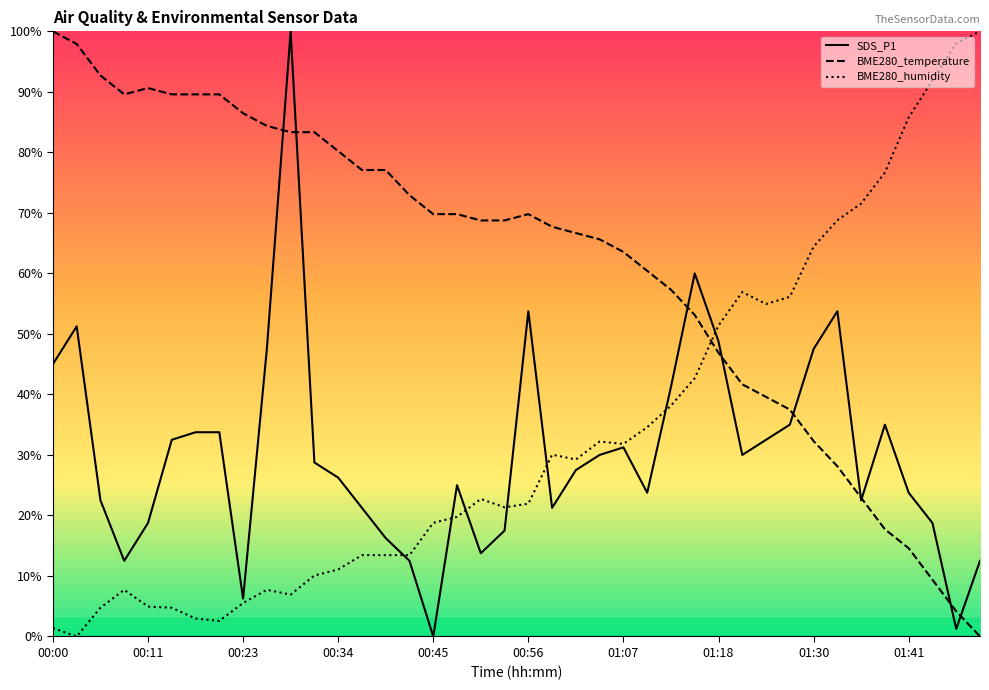

Reading left to right, transcribe all the data shown in this chart.

SDS_P1: 00:00=45.0	00:03=51.3	00:06=22.5	00:09=12.5	00:11=18.7	00:14=32.5	00:17=33.8	00:20=33.8	00:23=6.3	00:25=47.5	00:28=100.0	00:31=28.8	00:34=26.3	00:36=21.3	00:39=16.2	00:42=12.5	00:45=0.0	00:48=25.0	00:50=13.7	00:53=17.5	00:56=53.8	00:59=21.3	01:02=27.5	01:04=30.0	01:07=31.2	01:10=23.7	01:13=41.2	01:16=60.0	01:18=48.8	01:21=30.0	01:24=32.5	01:27=35.0	01:30=47.5	01:32=53.8	01:35=22.5	01:38=35.0	01:41=23.7	01:44=18.7	01:46=1.2	01:49=12.5
BME280_temperature: 00:00=100.0	00:03=97.9	00:06=92.7	00:09=89.6	00:11=90.6	00:14=89.6	00:17=89.6	00:20=89.6	00:23=86.5	00:25=84.4	00:28=83.3	00:31=83.3	00:34=80.2	00:36=77.1	00:39=77.1	00:42=72.9	00:45=69.8	00:48=69.8	00:50=68.7	00:53=68.7	00:56=69.8	00:59=67.7	01:02=66.7	01:04=65.6	01:07=63.5	01:10=60.4	01:13=57.3	01:16=53.1	01:18=46.9	01:21=41.7	01:24=39.6	01:27=37.5	01:30=32.3	01:32=28.1	01:35=22.9	01:38=17.7	01:41=14.6	01:44=9.4	01:46=4.2	01:49=0.0
BME280_humidity: 00:00=1.4	00:03=0.0	00:06=4.7	00:09=7.7	00:11=4.9	00:14=4.7	00:17=3.0	00:20=2.6	00:23=5.5	00:25=7.7	00:28=6.9	00:31=10.1	00:34=11.1	00:36=13.4	00:39=13.4	00:42=13.4	00:45=18.8	00:48=19.8	00:50=22.7	00:53=21.3	00:56=21.9	00:59=30.0	01:02=29.2	01:04=32.2	01:07=31.8	01:10=34.6	01:13=38.1	01:16=42.7	01:18=51.4	01:21=56.9	01:24=54.9	01:27=56.1	01:30=64.4	01:32=68.8	01:35=71.5	01:38=76.7	01:41=85.8	01:44=91.9	01:46=98.0	01:49=100.0